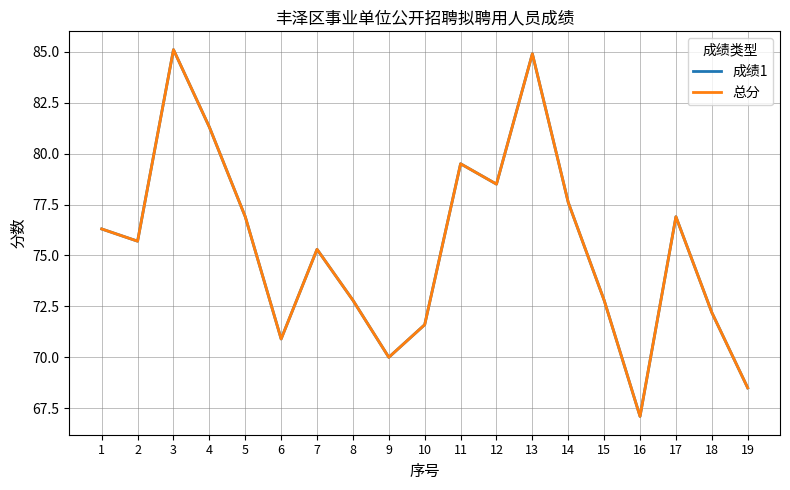

Does the chart have visible grid lines?

Yes